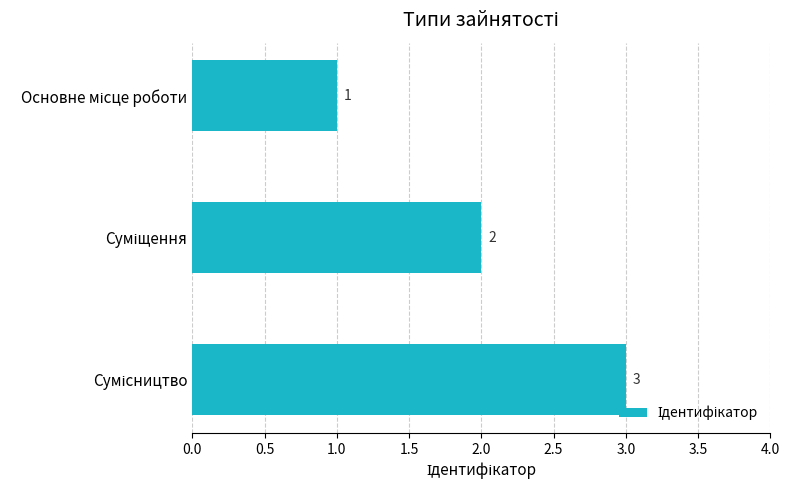

What is the value of the 3rd bar from the top?

3